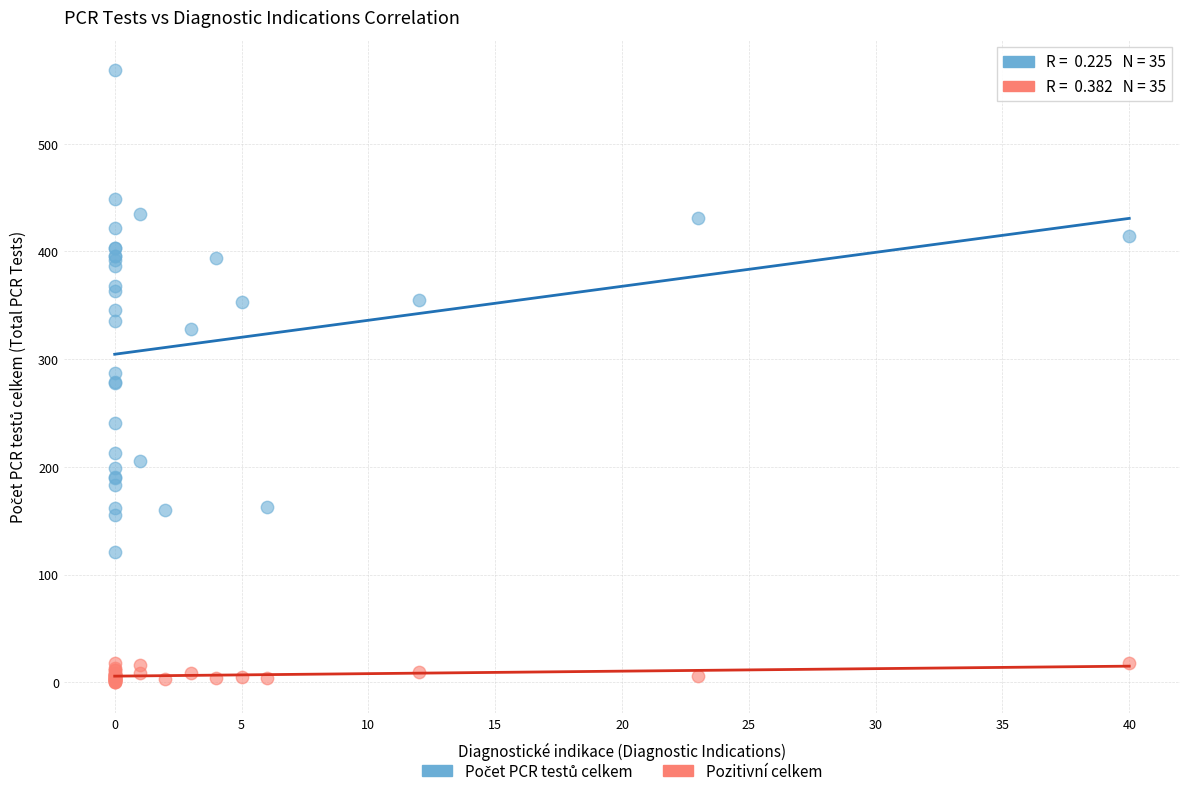

Which series contains the lowest Y value?

Pozitivní celkem